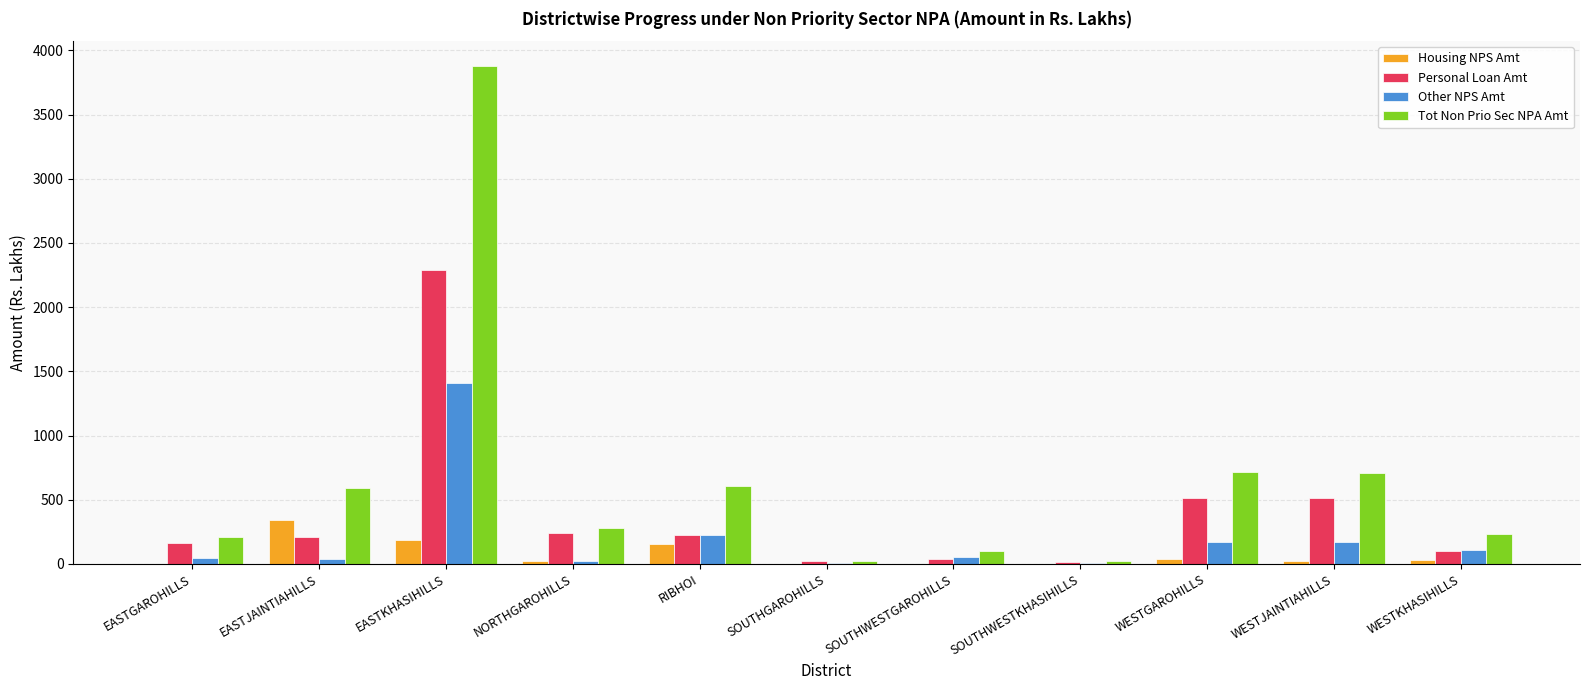

What is the total value across all series at RIBHOI?

1218.6